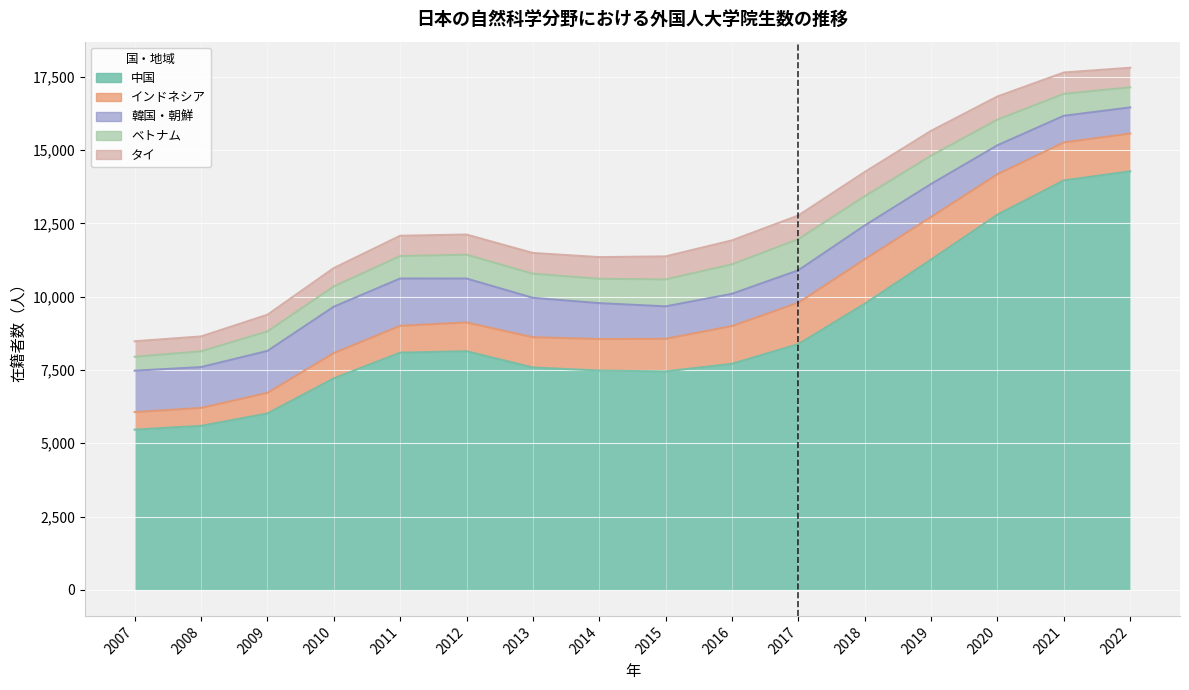

What is the average value of the タイ series?

709